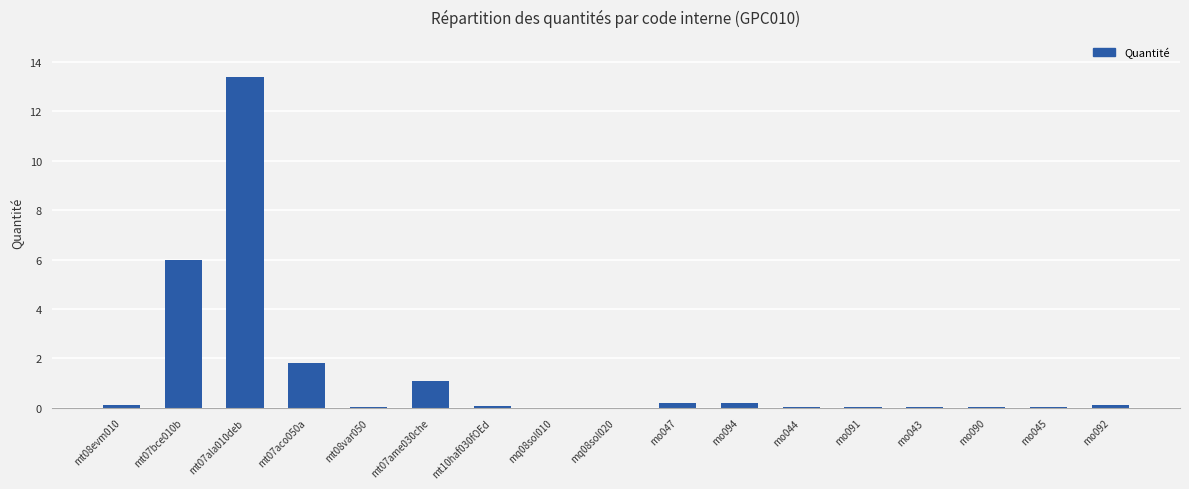

What is the average value?

1.4